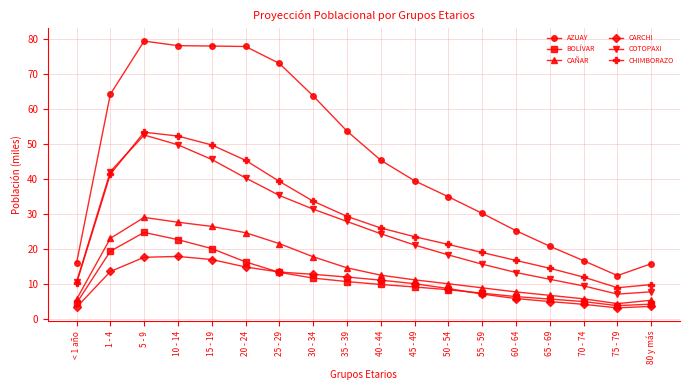

List the series in order of their peak value, highest first.

AZUAY, CHIMBORAZO, COTOPAXI, CAÑAR, BOLÍVAR, CARCHI